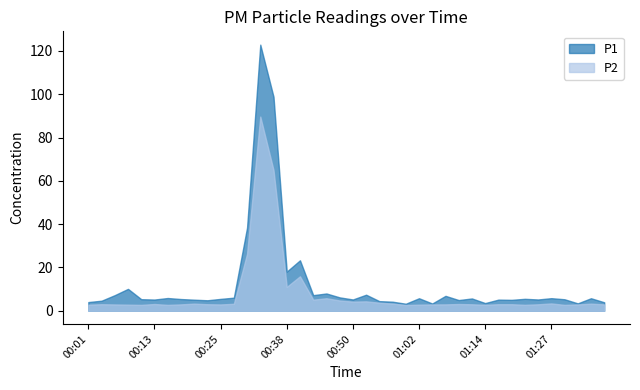

What is the approximate value of P1 at 00:28?

6.0